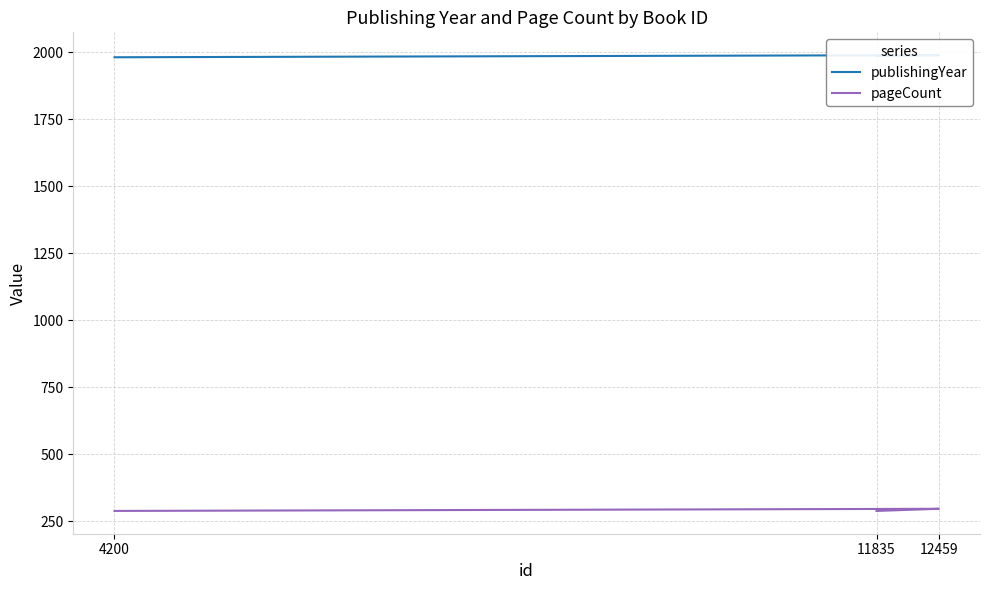

List the labels in order of publishingYear value, smallest first.

4200, 11835, 12459